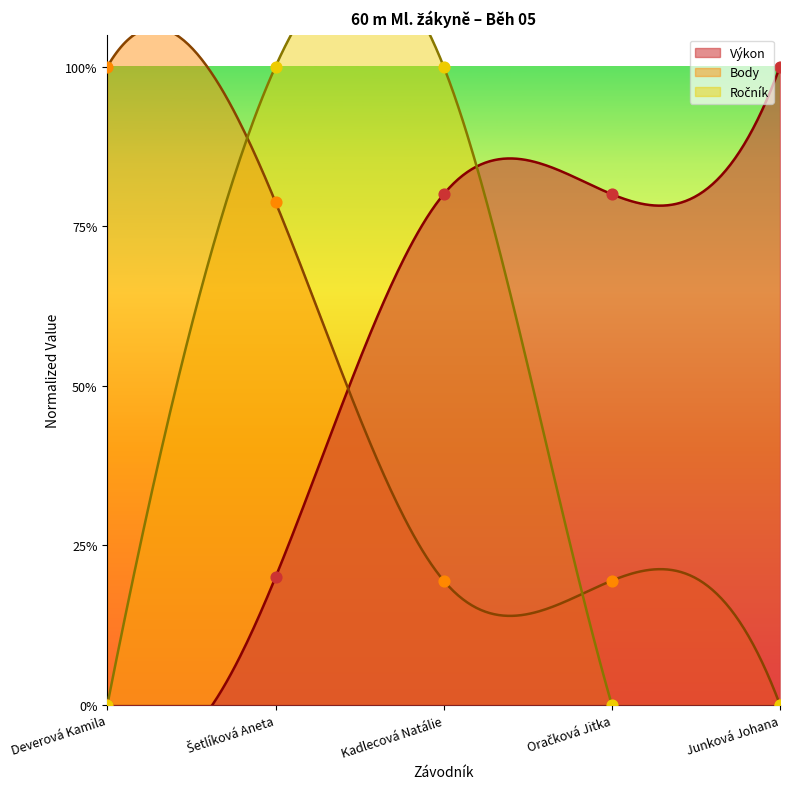

What is the total value across all series at Oračková Jitka?

1.0